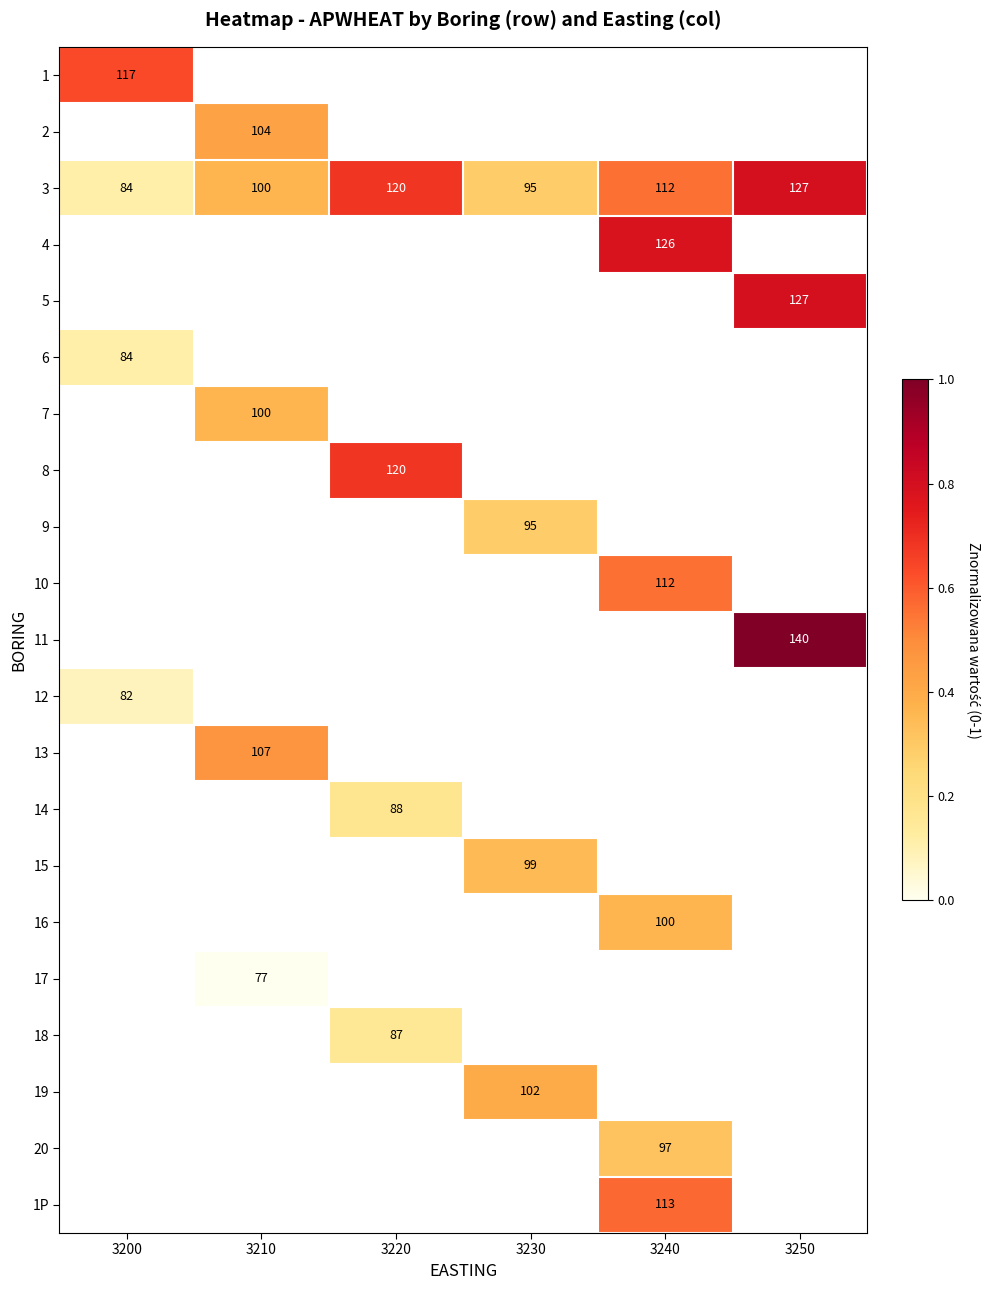

Is the value of 2 at 3200 greater than the value of 9 at 3210?

No